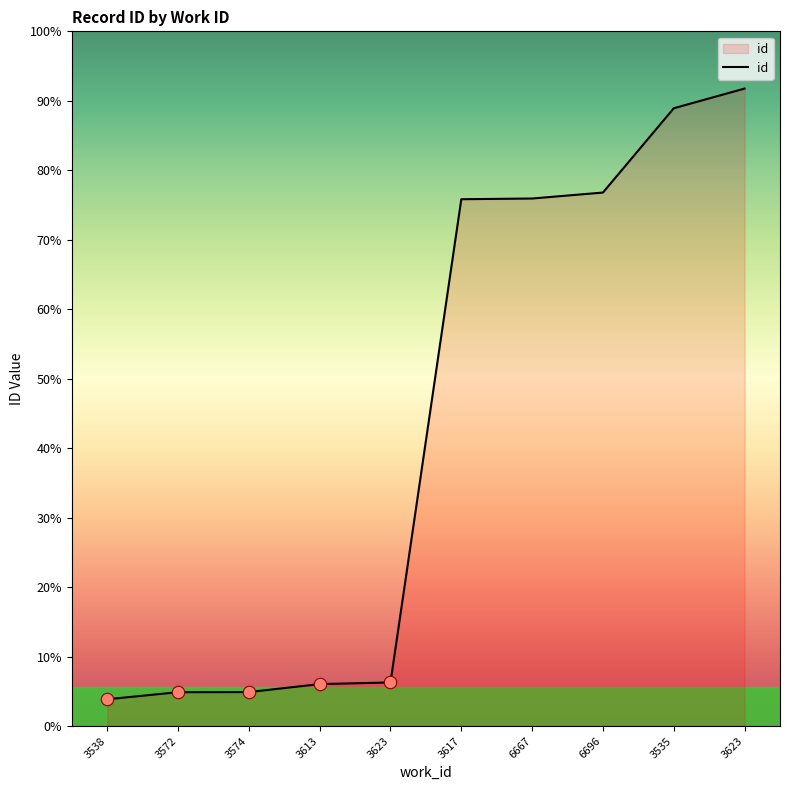

What is the ratio of the value at 3613 to the value at 3623?

1.0